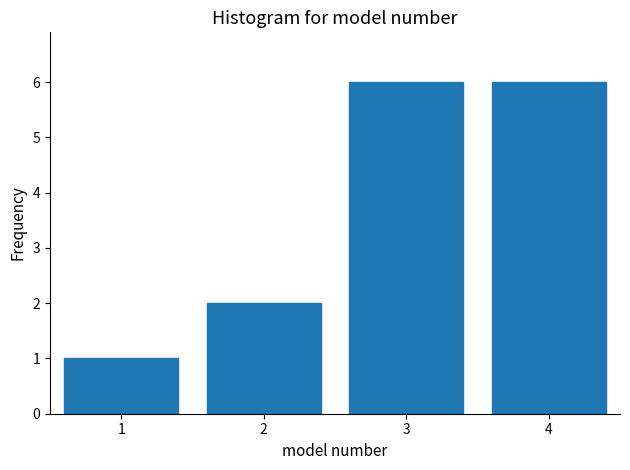

How tall is the bar that spans 3.5 to 4.5 on the x-axis? The values are not printed on the chart, so give them approximately, as read against the axis.

6